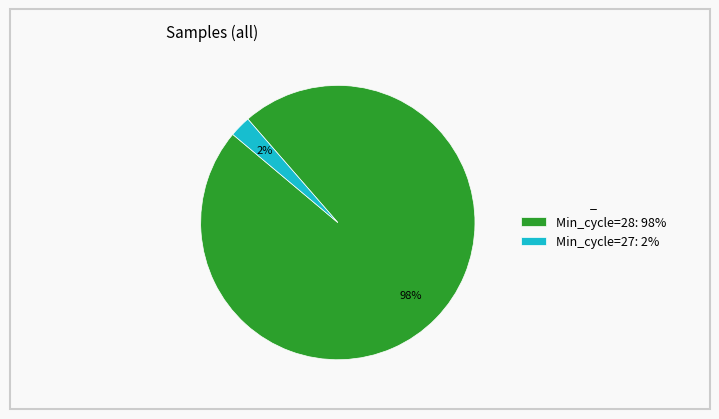

Combined, do Min_cycle=28: 98% and Min_cycle=27: 2% account for over 50%?

Yes